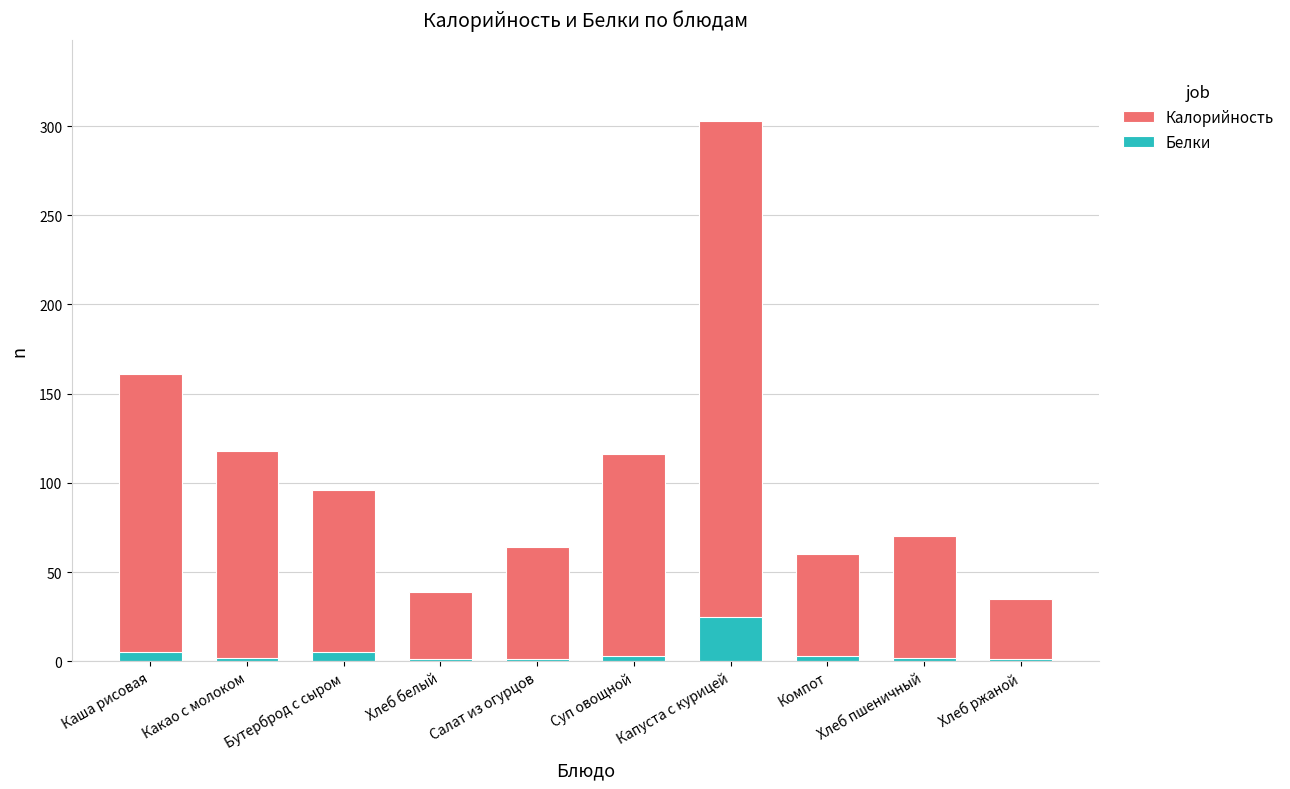

What is the maximum value shown in the chart?

303